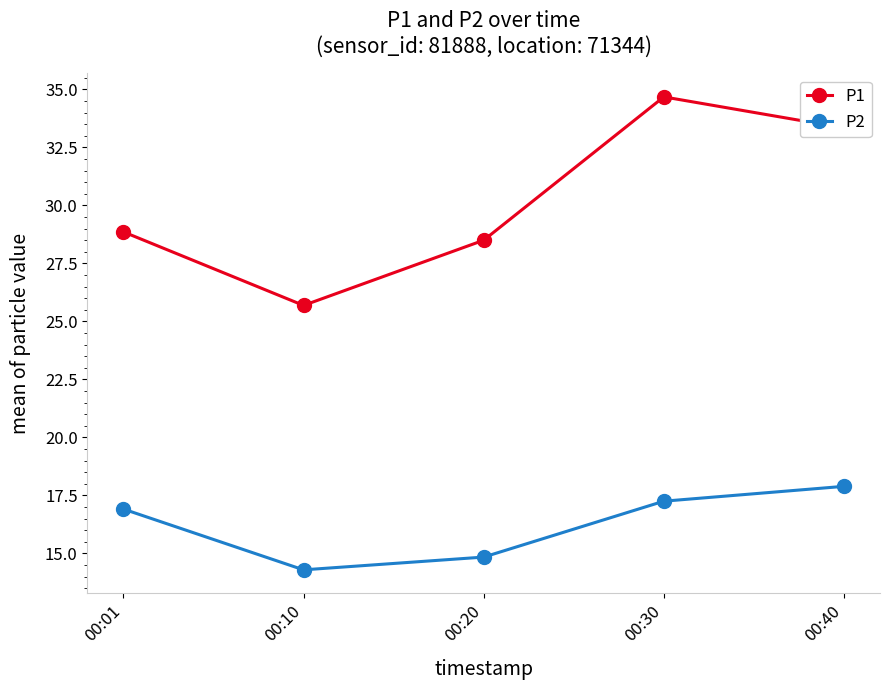

The value of P1 at 00:01 is 28.9. True or false?

True